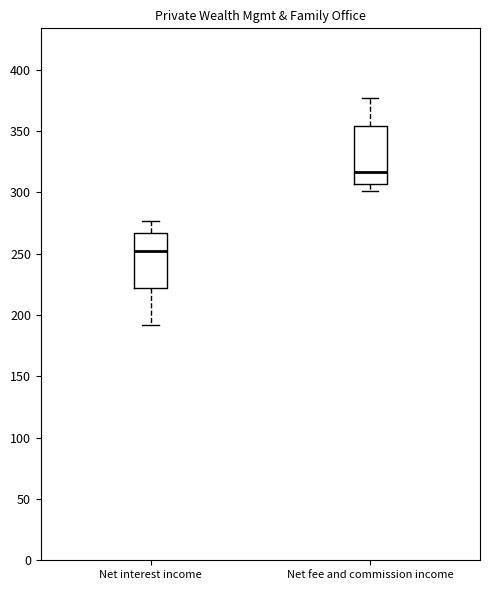

Reading left to right, read every box against the y-axis: the position of its median line, the range the box covers, and the ends of its whiskers. The values are not printed on the chart, so give them approximately, as read against the axis.

Net interest income: median 250, box 220 to 265, whiskers 190 to 275
Net fee and commission income: median 315, box 305 to 355, whiskers 300 to 375